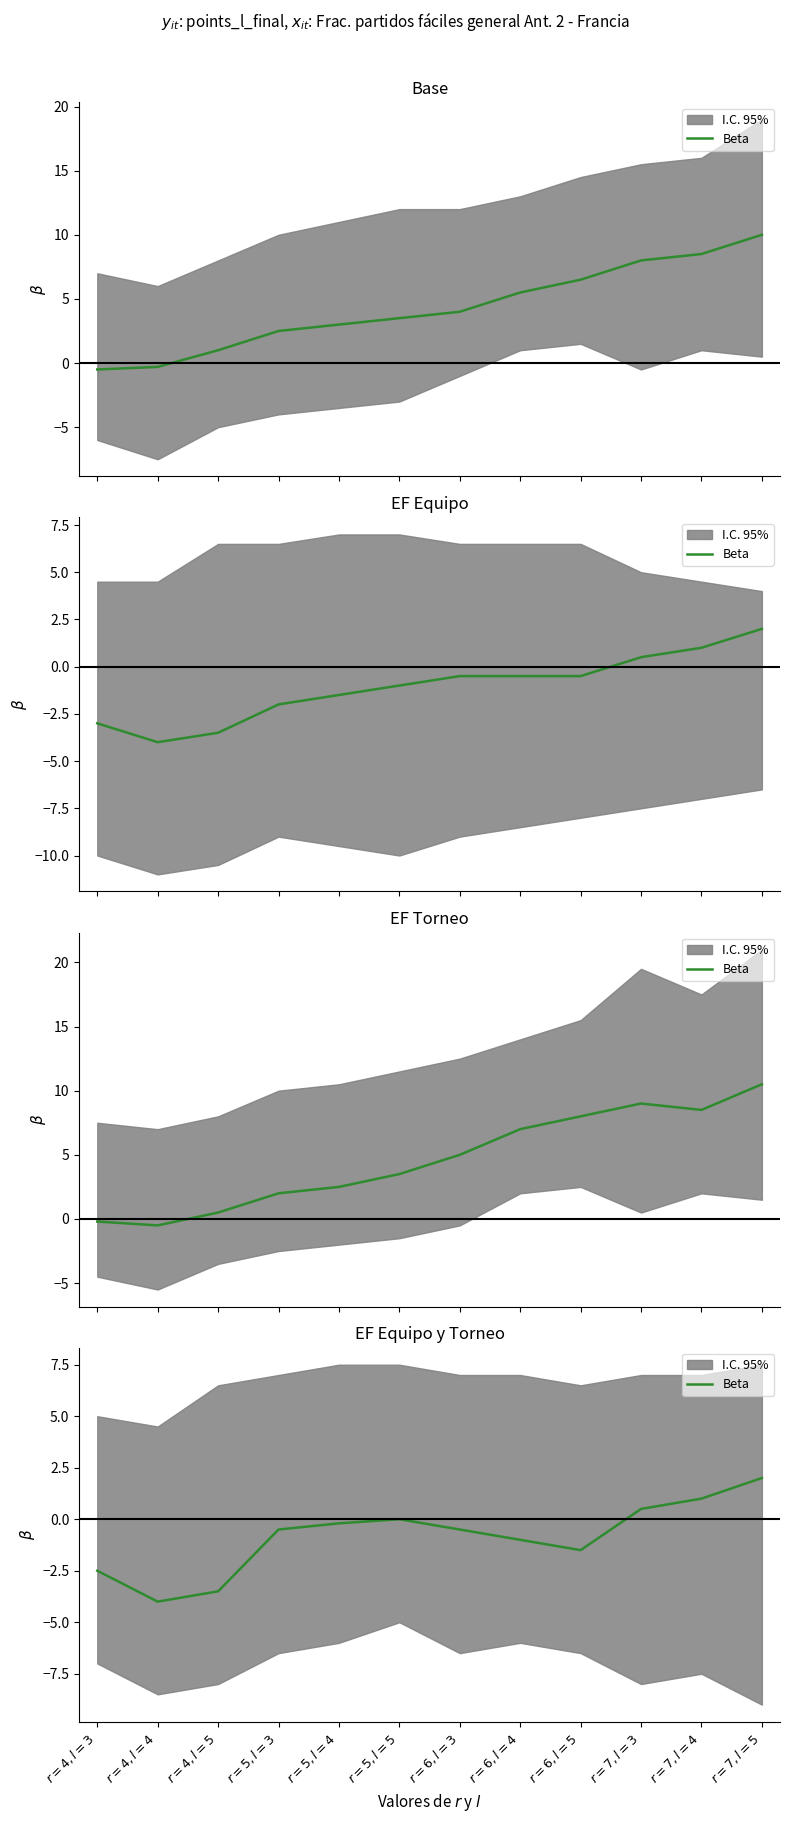

List the labels in order of value, smallest first.

$r=4, l=4$, $r=4, l=5$, $r=4, l=3$, $r=6, l=5$, $r=6, l=4$, $r=5, l=3$, $r=6, l=3$, $r=5, l=4$, $r=5, l=5$, $r=7, l=3$, $r=7, l=4$, $r=7, l=5$